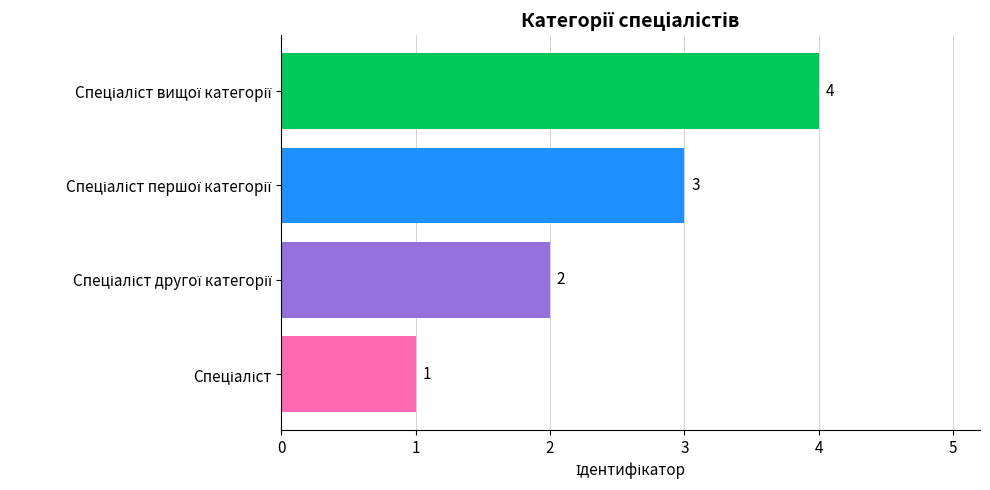

How many values are between 2 and 4?

3